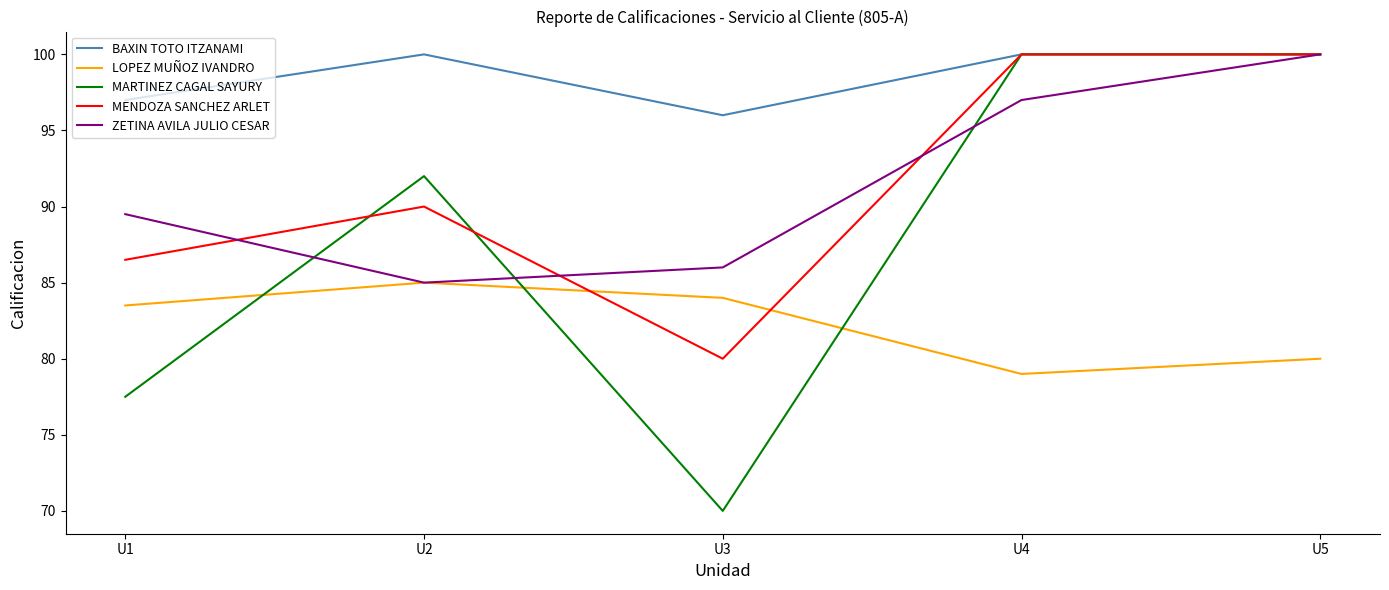

Rank the series at U3 from highest to lowest value.

BAXIN TOTO ITZANAMI, ZETINA AVILA JULIO CESAR, LOPEZ MUÑOZ IVANDRO, MENDOZA SANCHEZ ARLET, MARTINEZ CAGAL SAYURY